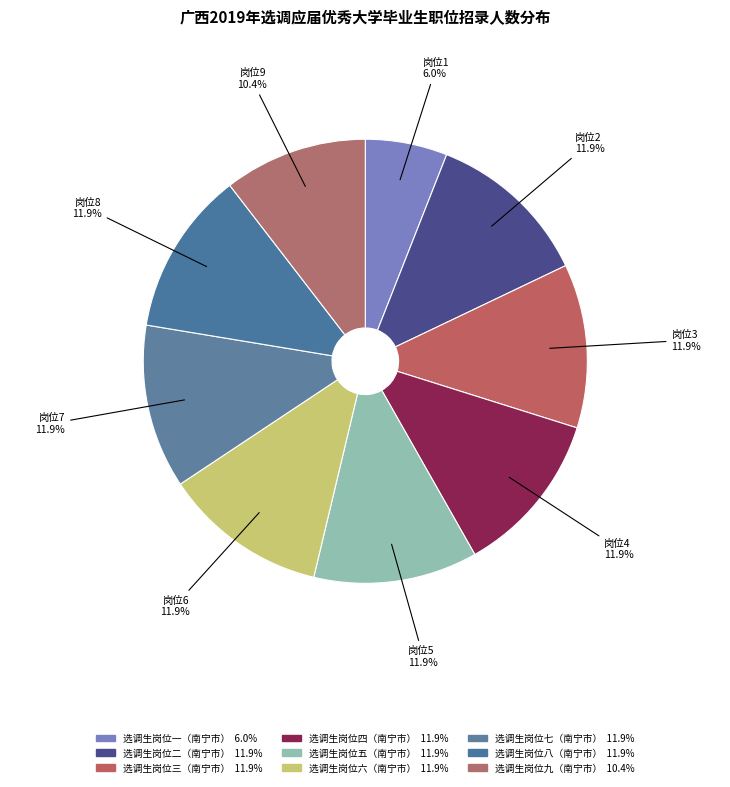

What is the smallest slice in the pie chart?

选调生岗位一（南宁市）